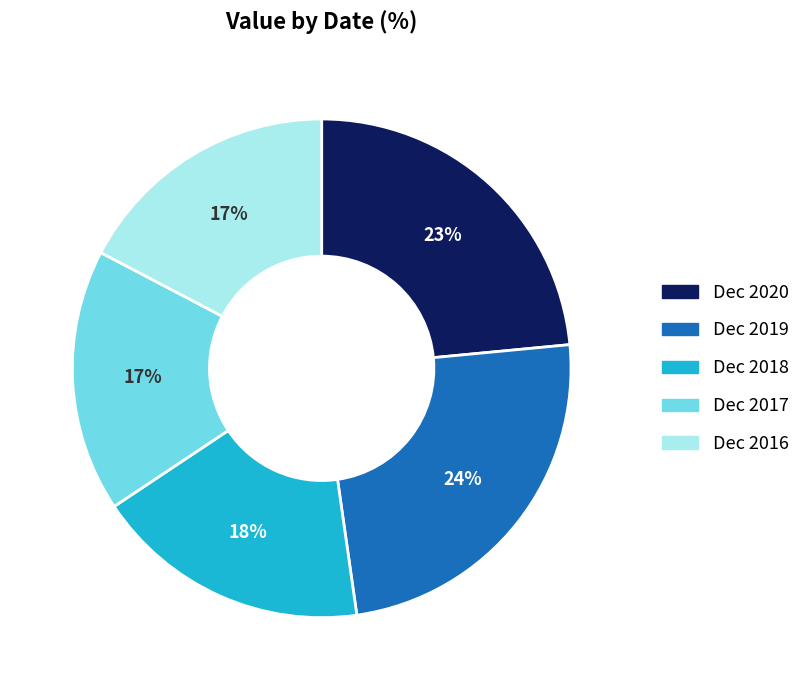

To the nearest percent, what portion does Dec 2016 represent?

17%